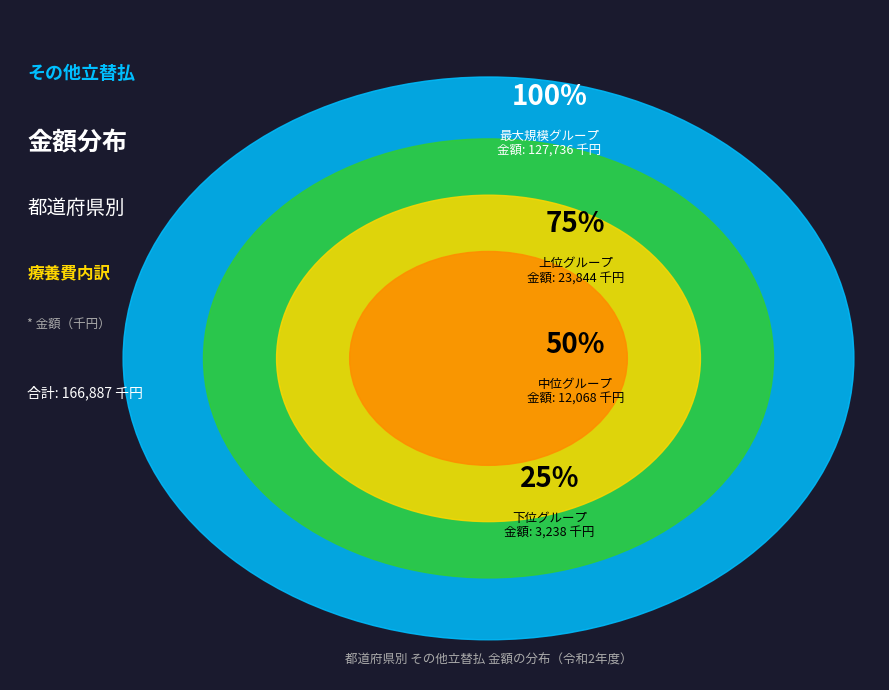

How much of the chart is everything except 滋賀?

98.4%